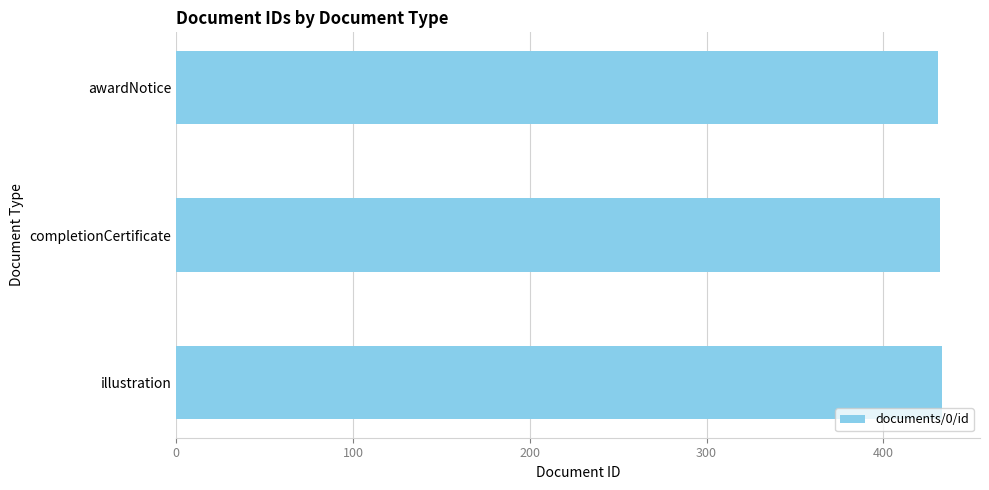

Is it true that the value at awardNotice is 431?

True